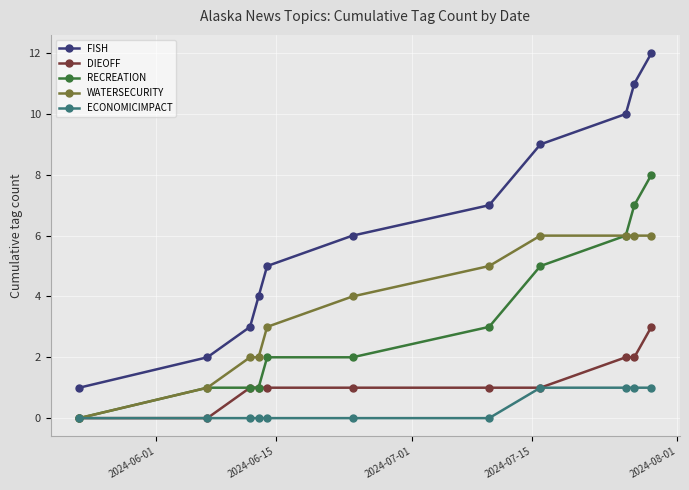

What is the maximum value for DIEOFF?

3